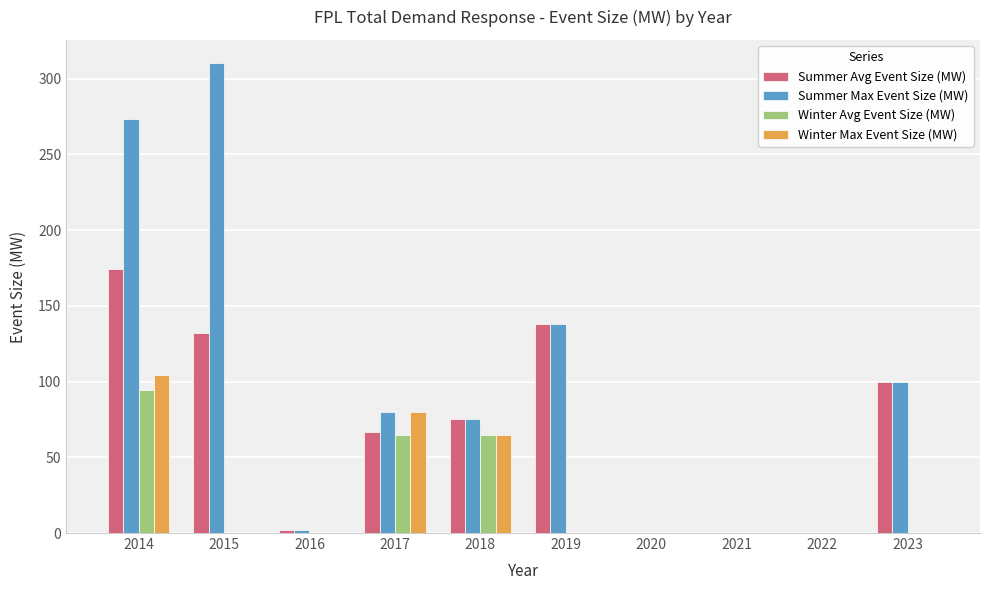

How many data points does each series have?

10